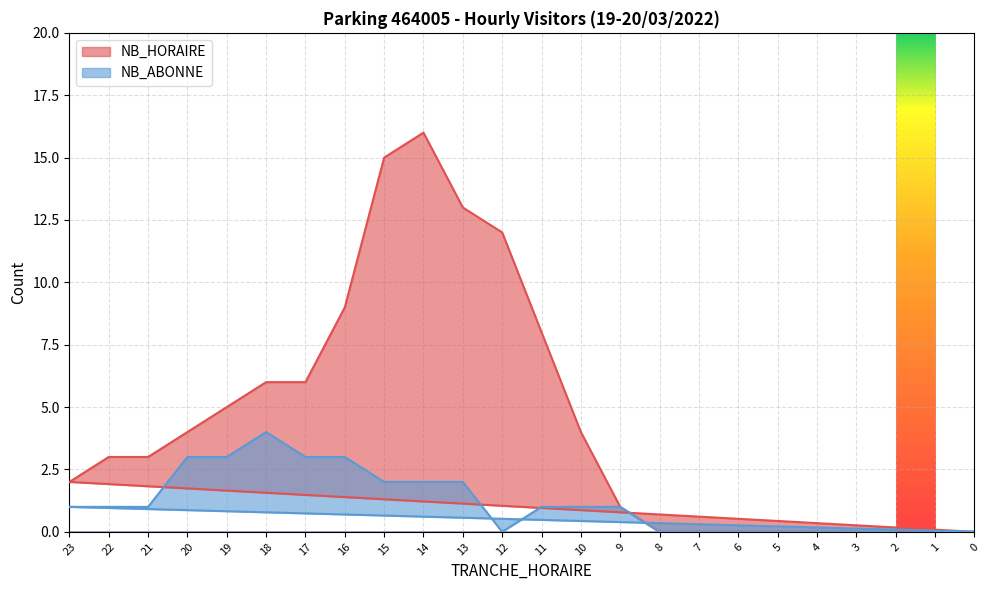

Between 5 and 1, which is larger?

5